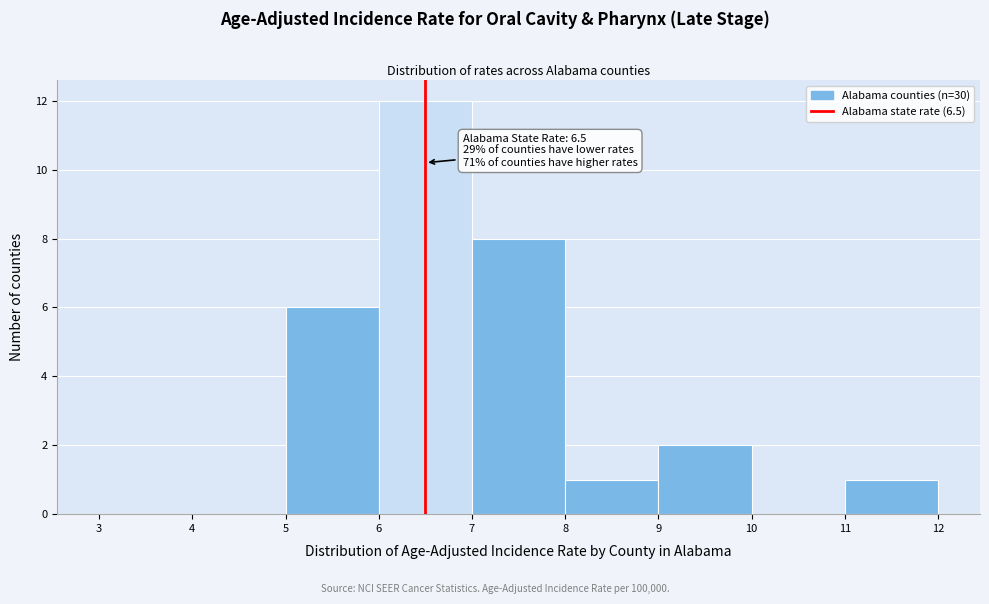

Over which range of the x-axis is the bar tallest?

6 to 7